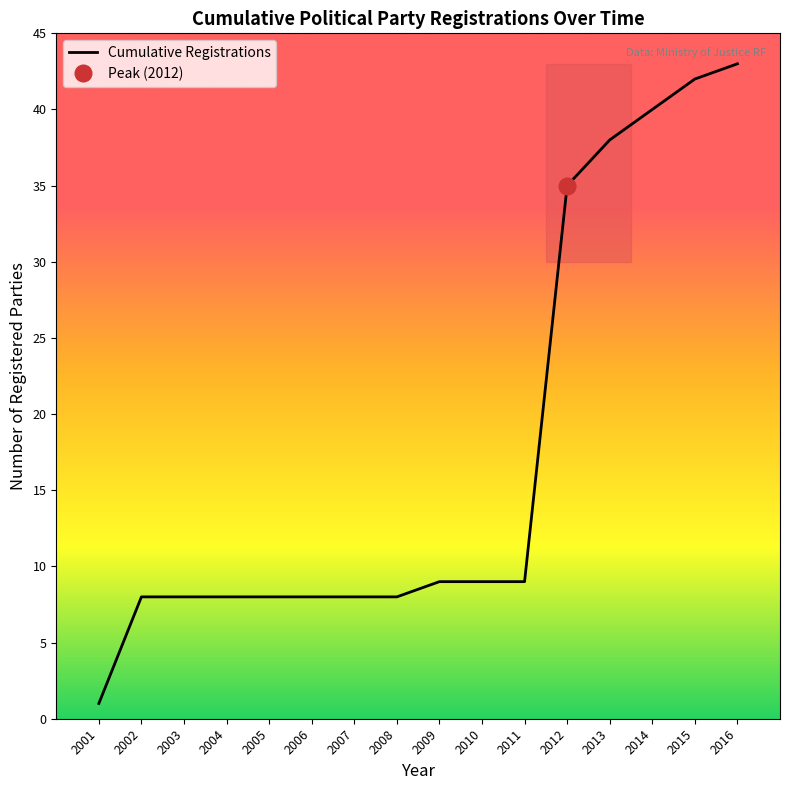

Does the chart display data point markers on the line(s)?

No